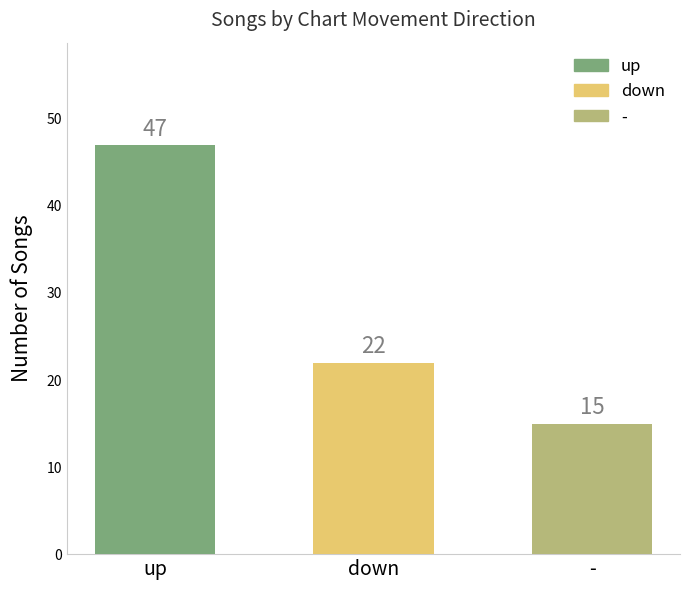

What is the minimum value shown in the chart?

15